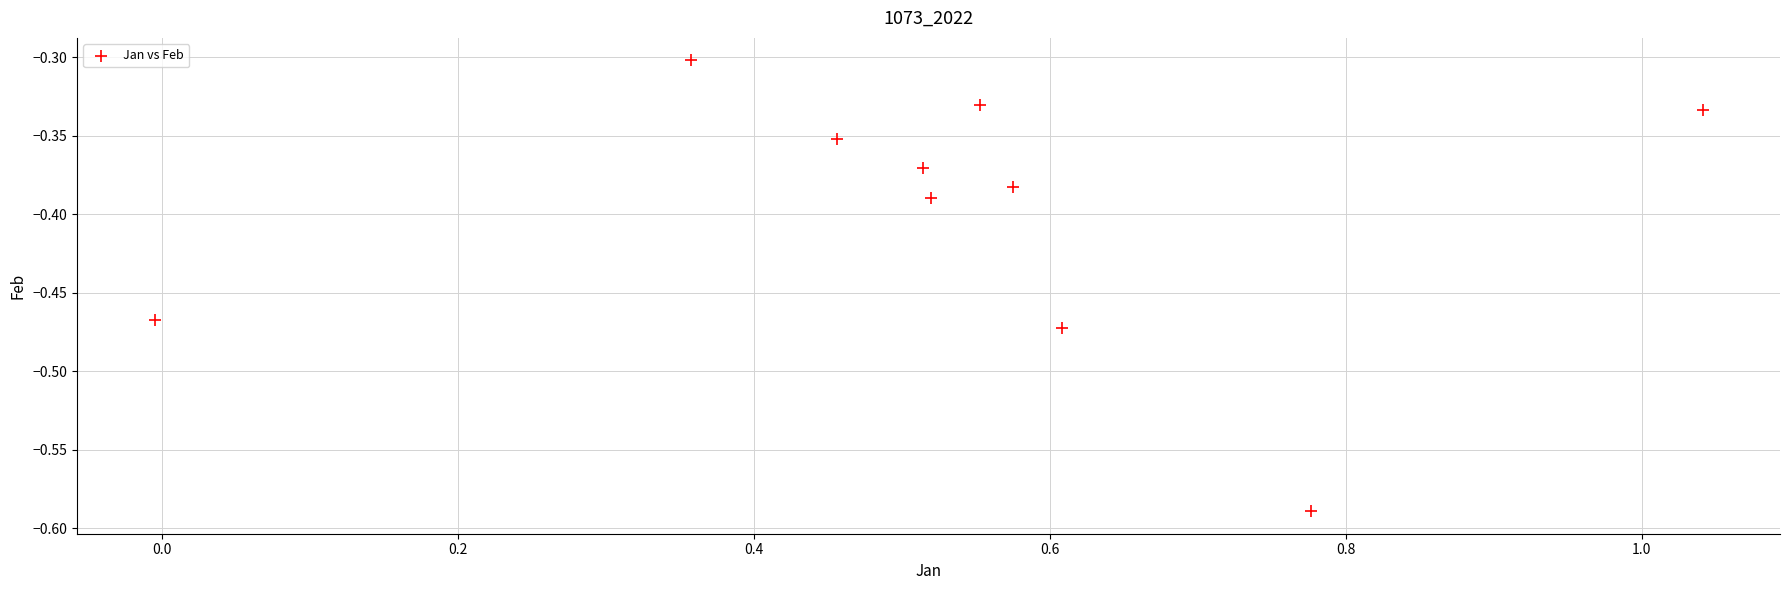

What is the average X value?

0.5